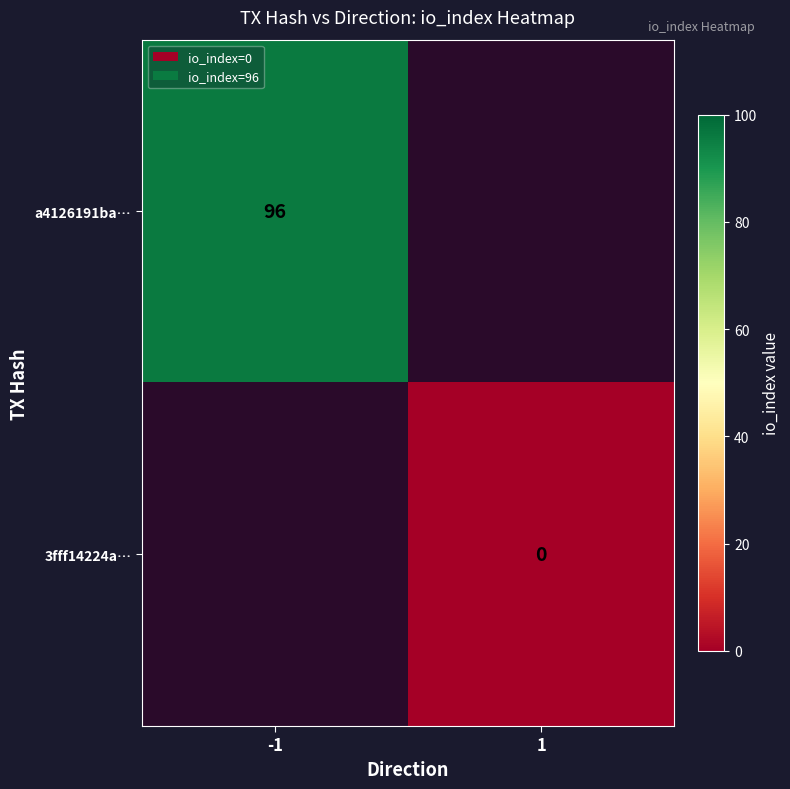

True or false: a4126191ba… has a value of 96 at -1.

True